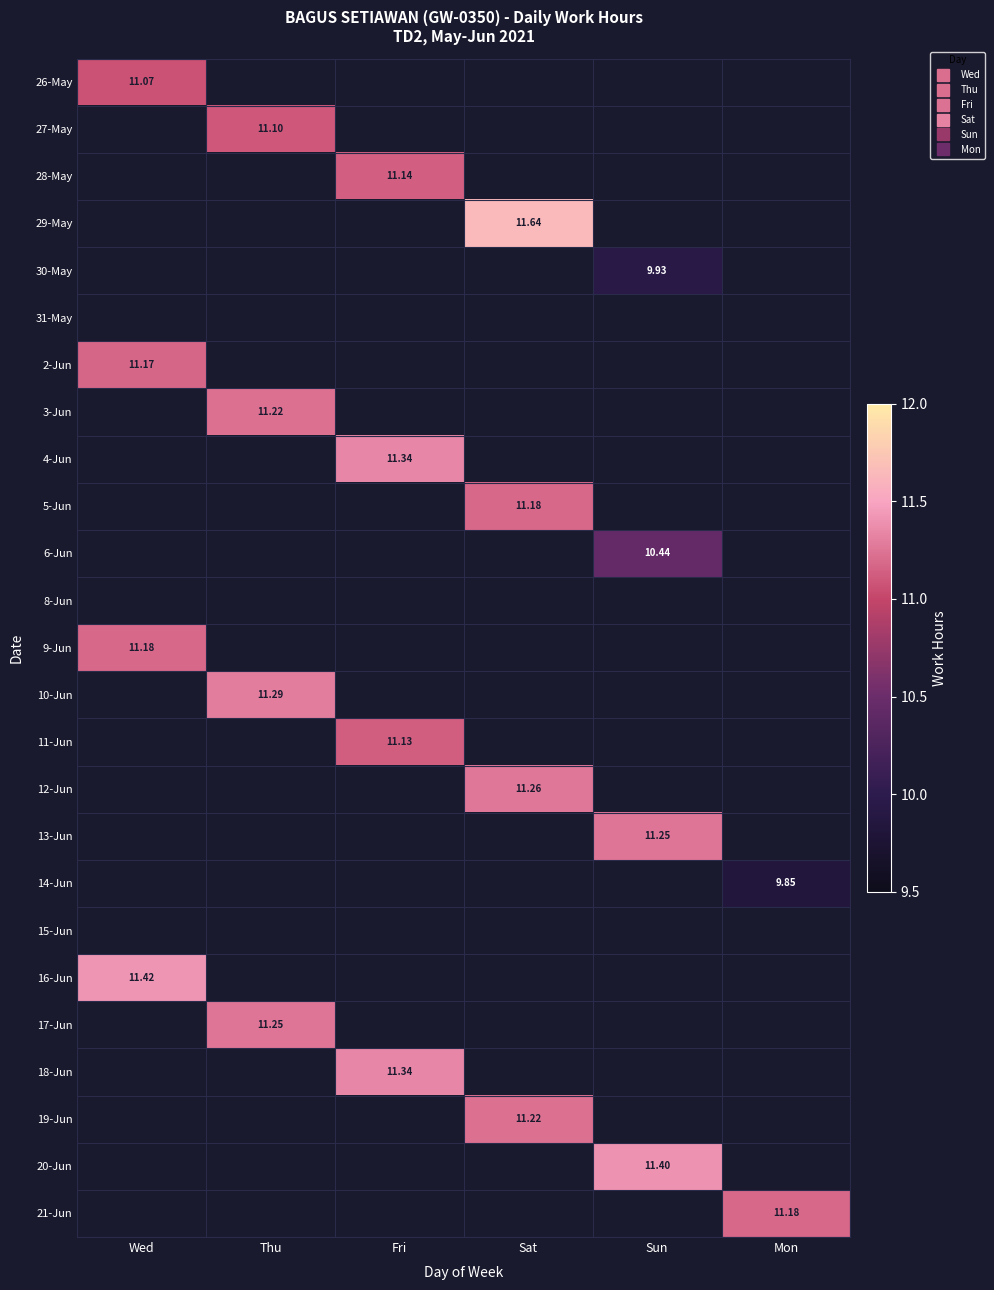

What is the smallest value displayed?

9.8